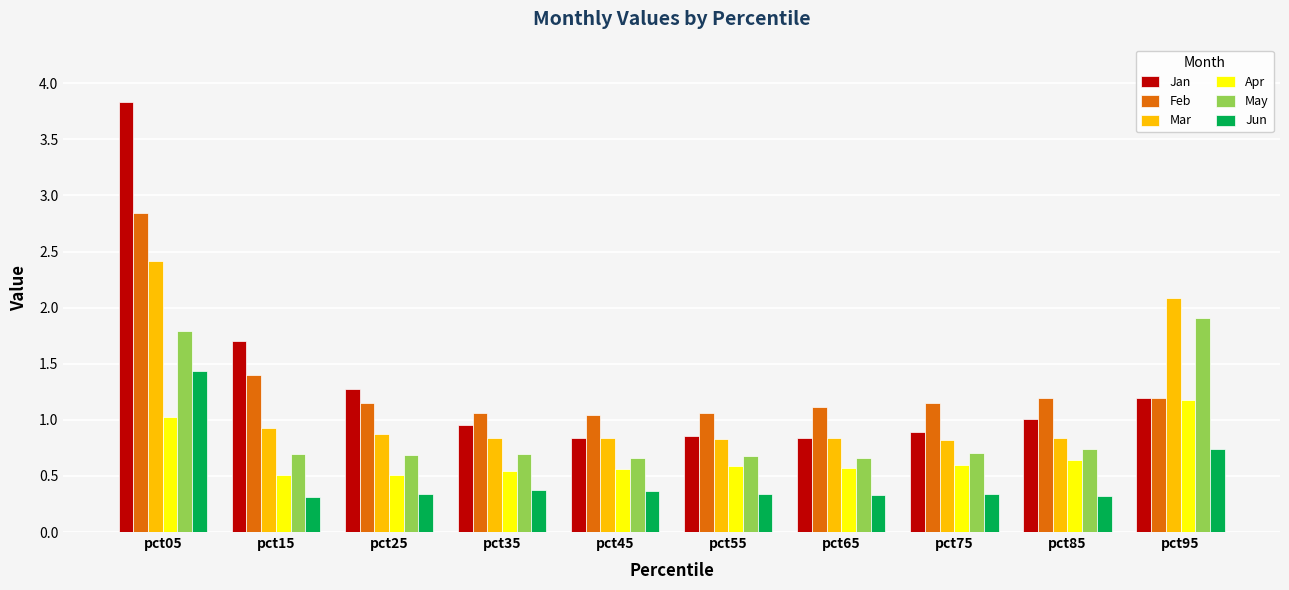

Which series has the widest spread of values?

Jan